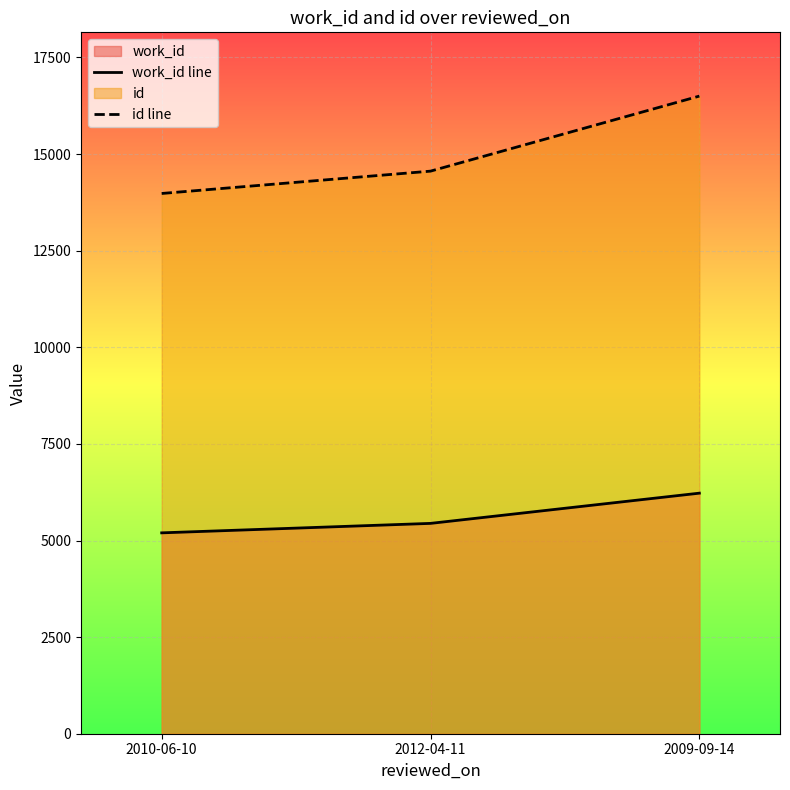

List the series in order of their peak value, lowest first.

work_id line, id line